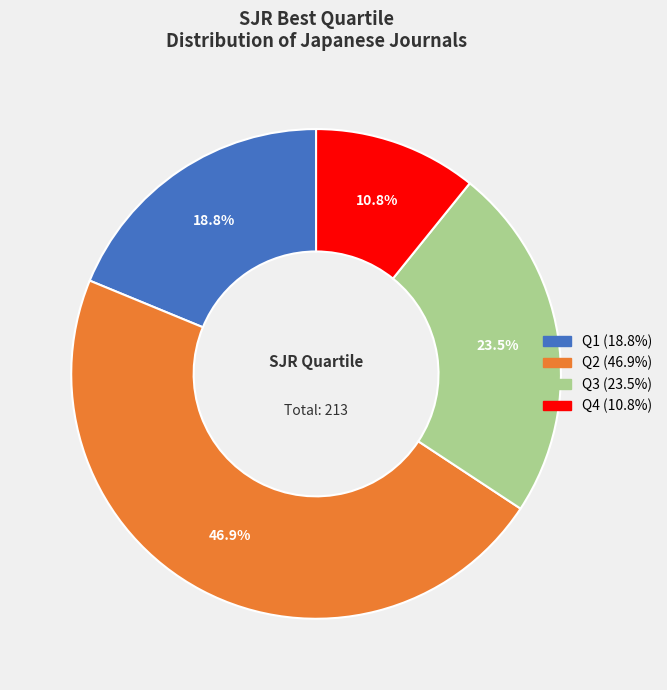

Is there any slice that represents more than half of the pie?

No